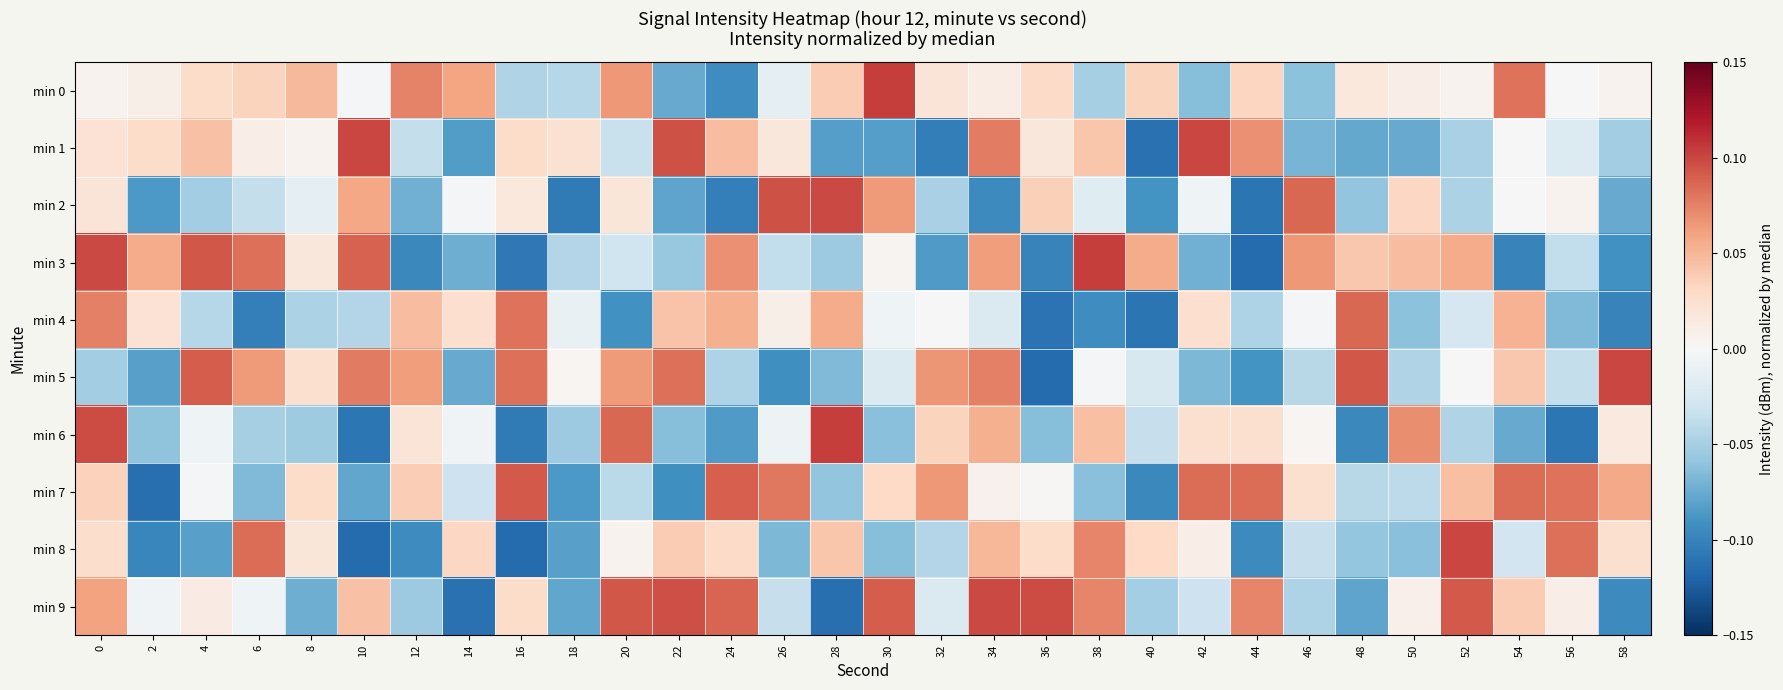

Between 54 and 56, which series saw the biggest shift?

min 4